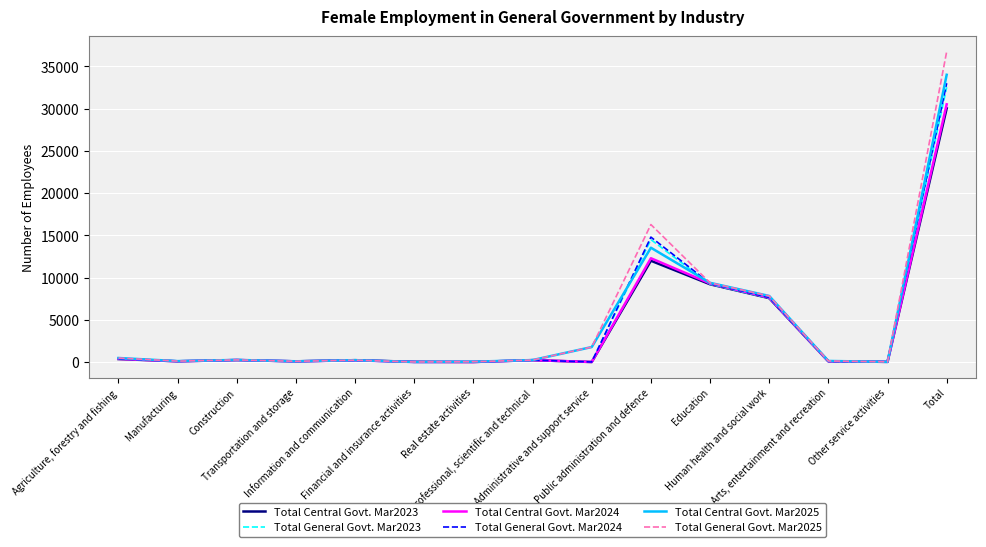

Between Real estate activities and Administrative and support service, which series saw the biggest shift?

Total Central Govt. Mar2025